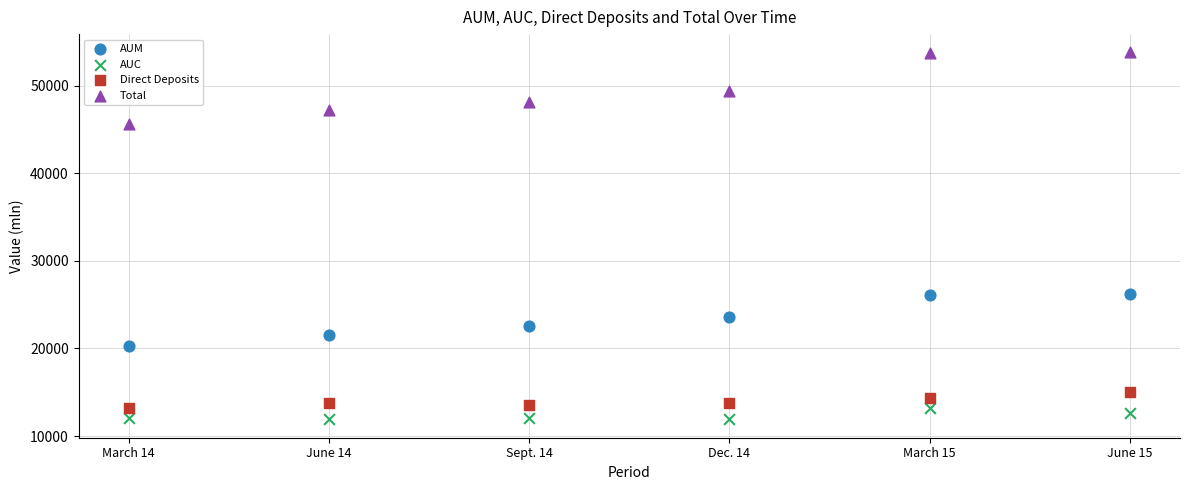

What are all the series names shown in the legend?

AUM, AUC, Direct Deposits, Total